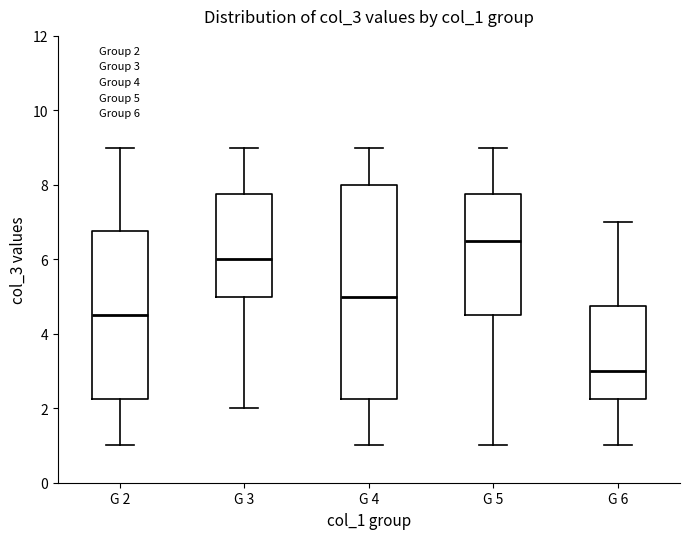

Where is the upper edge of the box for G 5 on the y-axis? The values are not printed on the chart, so give them approximately, as read against the axis.

7.8